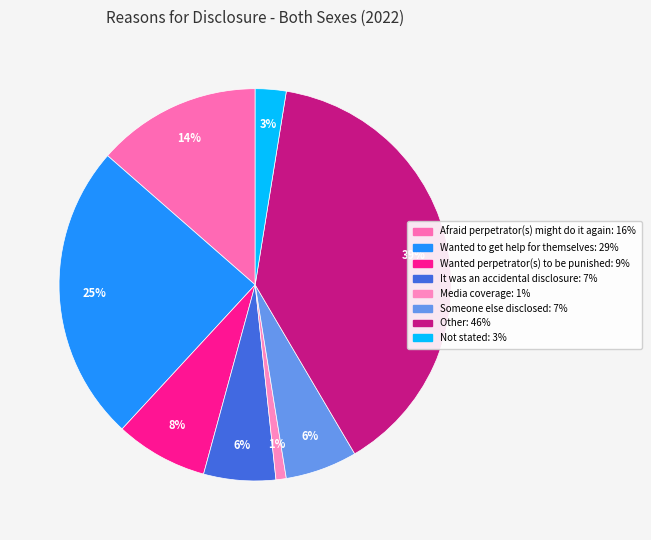

The Not stated slice represents 1% of the pie. True or false?

False